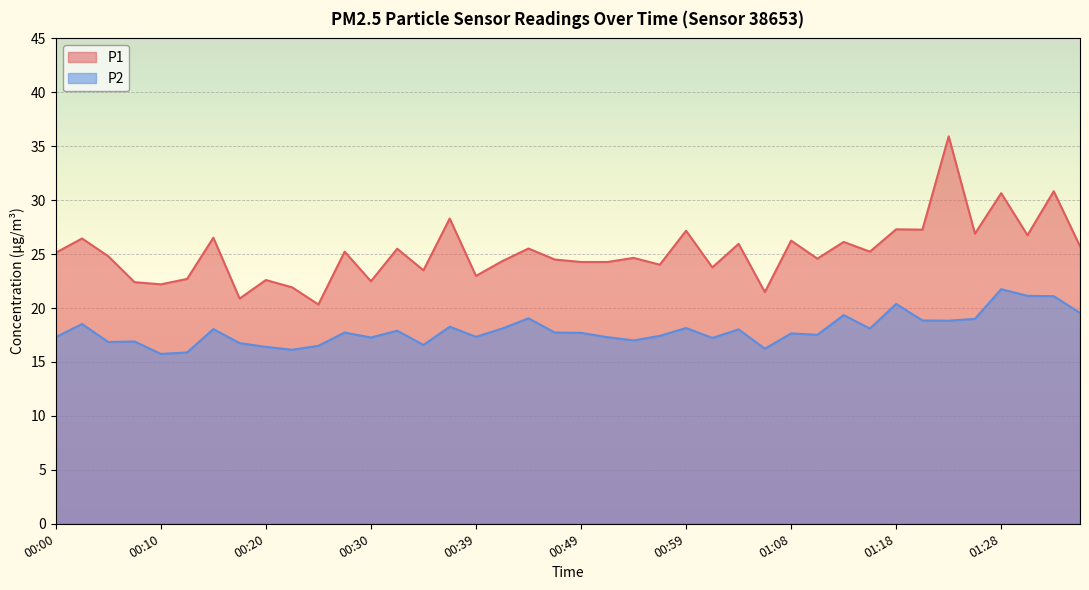

Is the value of P2 at 01:33 greater than the value of P1 at 01:35?

No